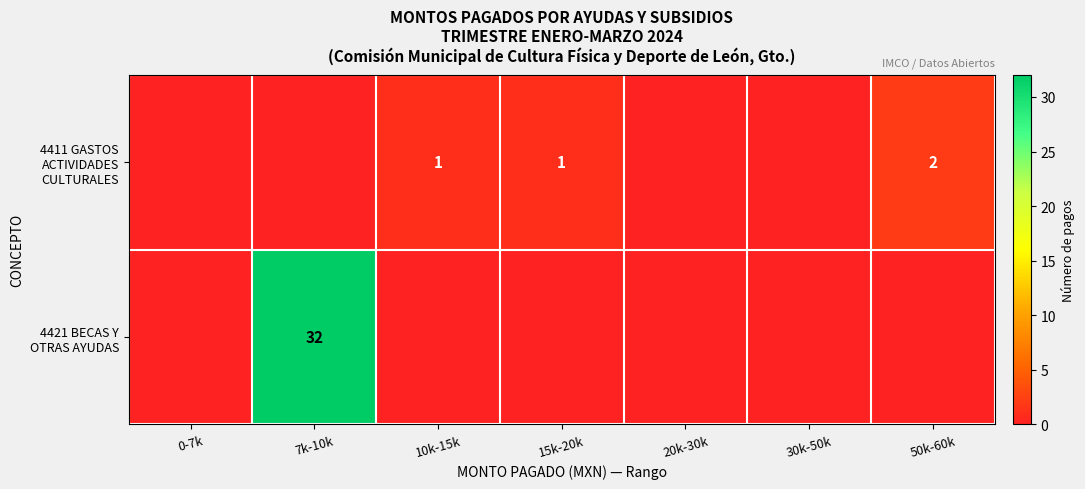

At 10k-15k, list the series in order from largest to smallest.

4411 GASTOS ACTIVIDADES CULTURALES, 4421 BECAS Y OTRAS AYUDAS